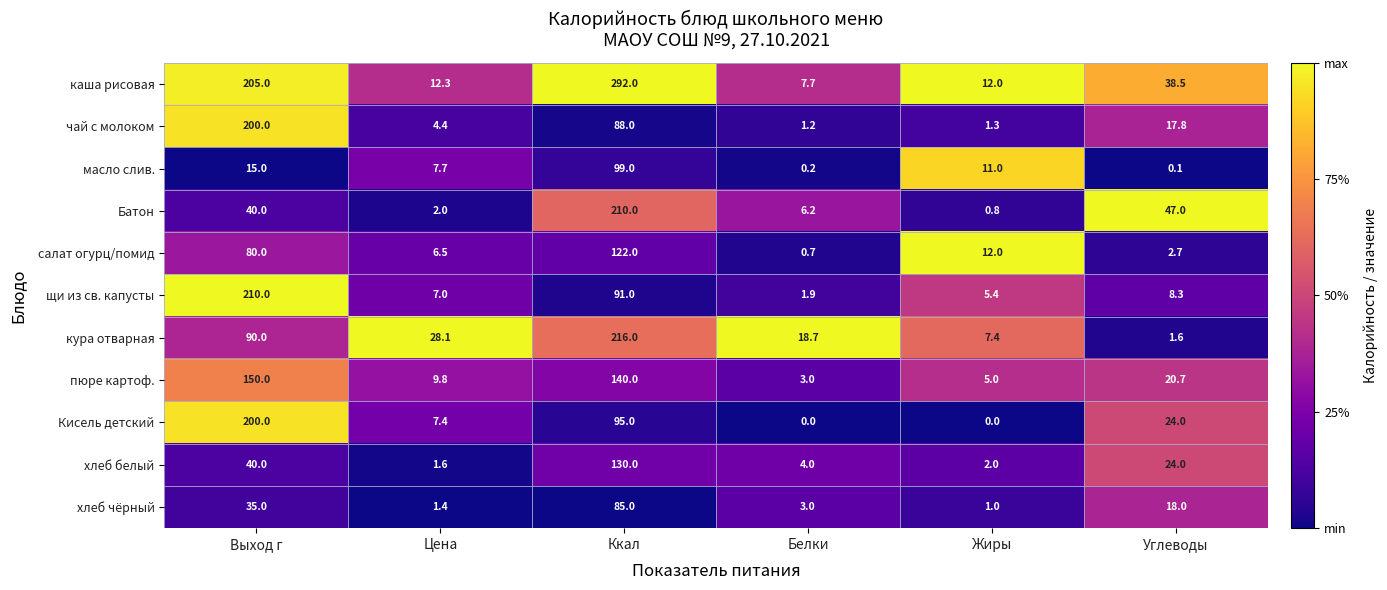

What is the difference between the highest and lowest values at Жиры?

12.0